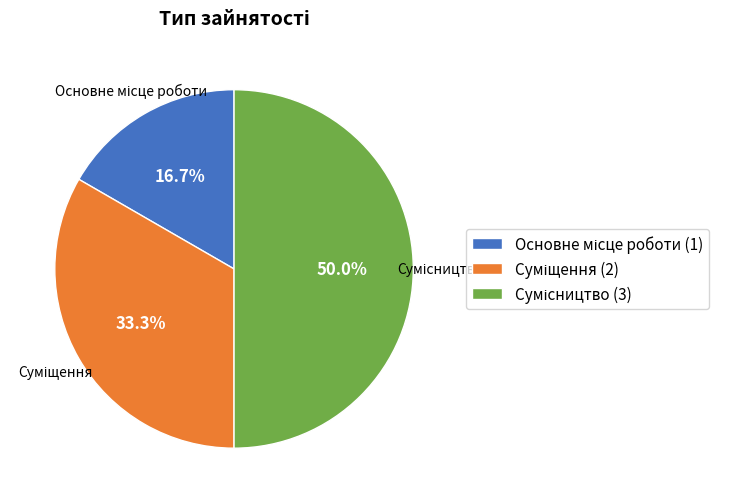

How many slices are in this pie chart?

3